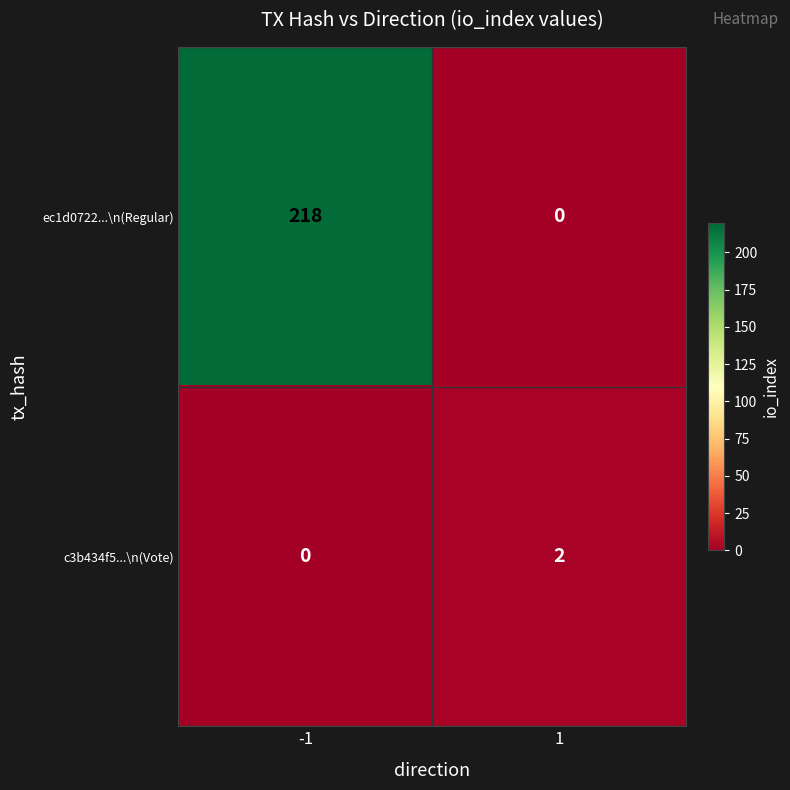

Is it true that c3b434f5...\n(Vote) equals 0 at -1?

True